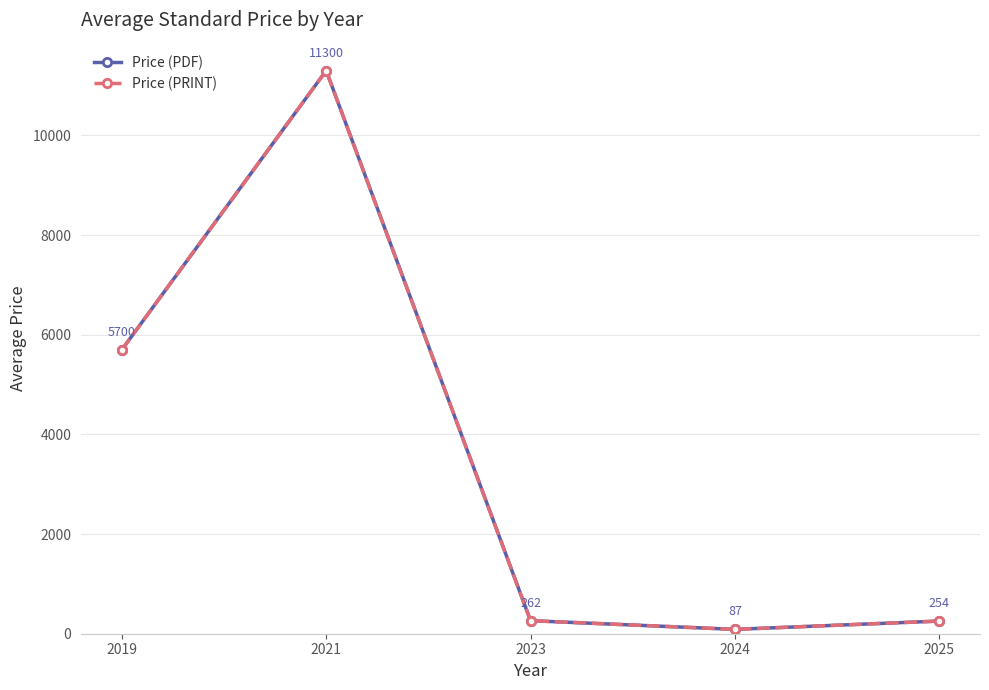

At which label does Price (PDF) reach its peak?

2021